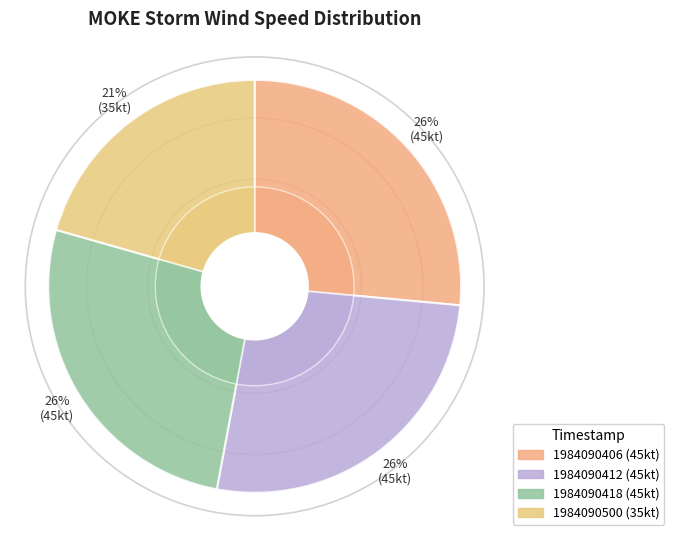

Which category has the biggest portion of the pie?

1984090406